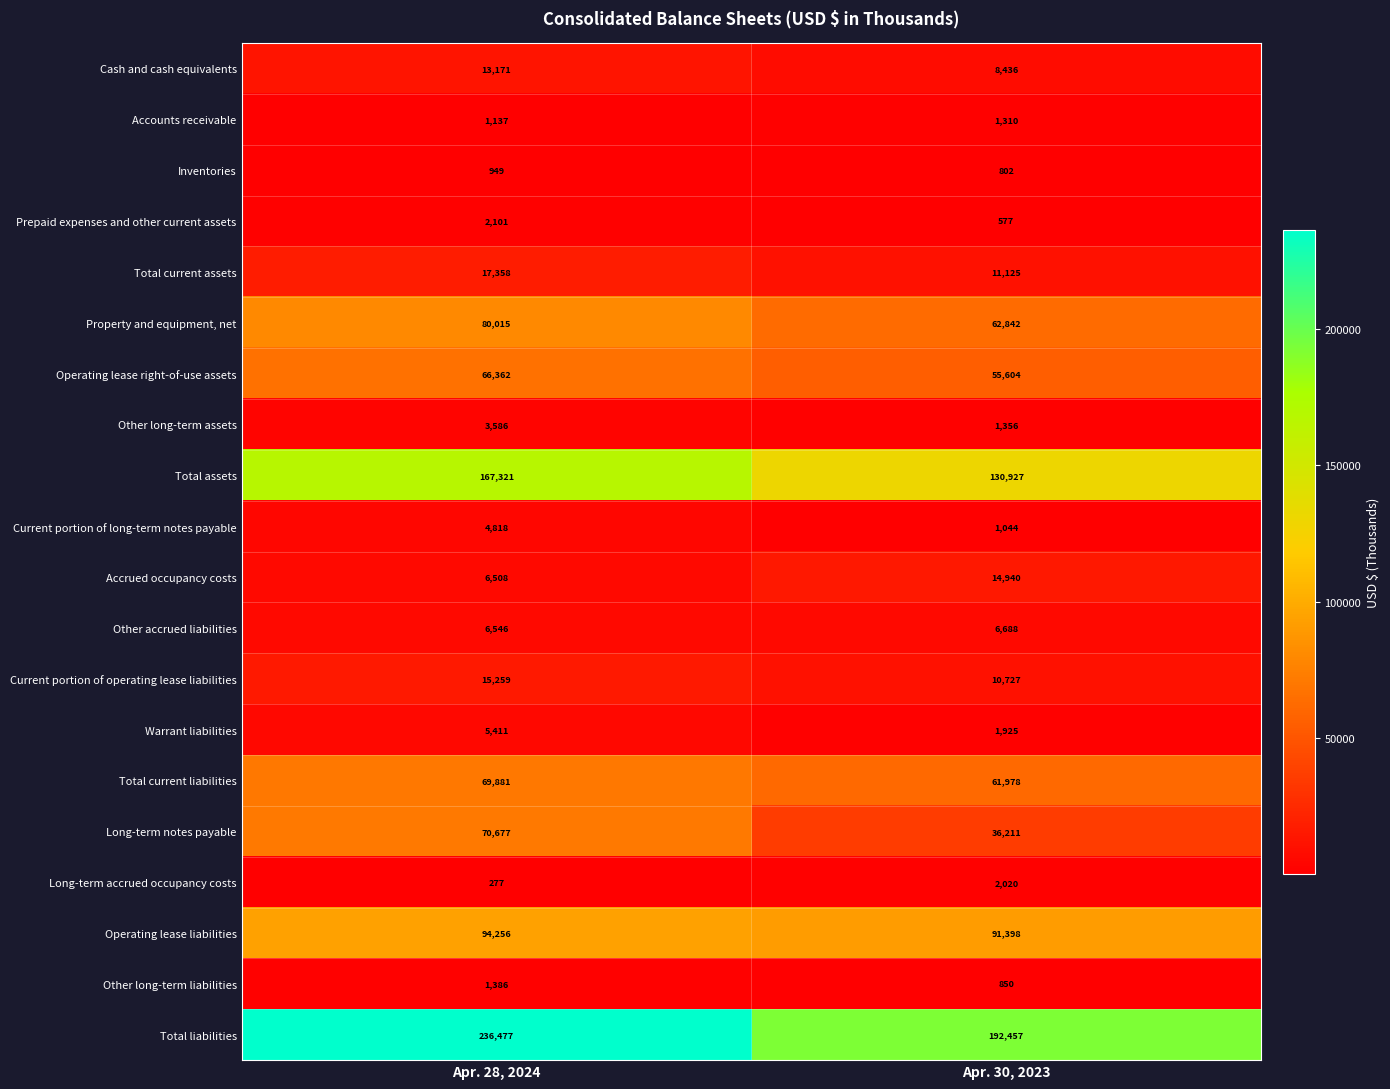

How many series are shown in this chart?

20